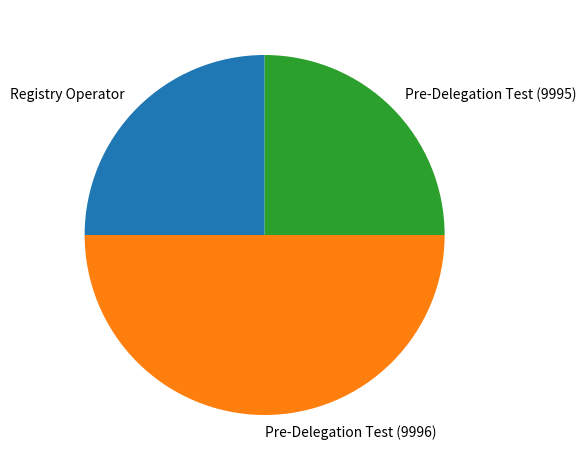

How many slices are in this pie chart?

3